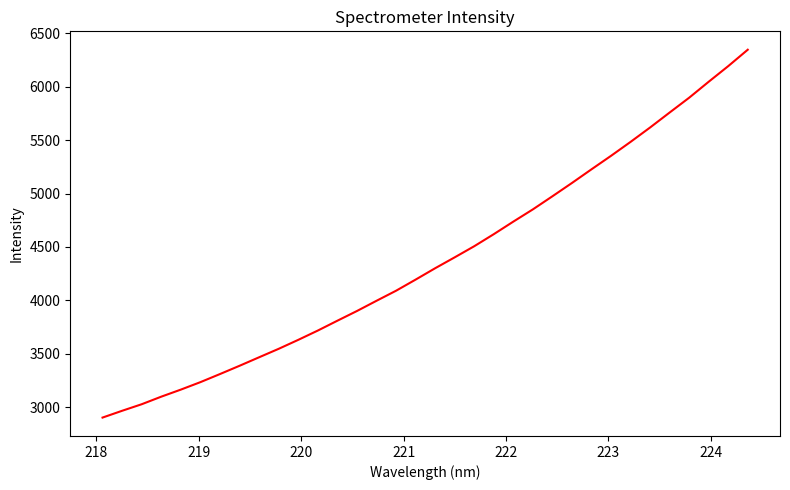

What is the average value?

4378.1